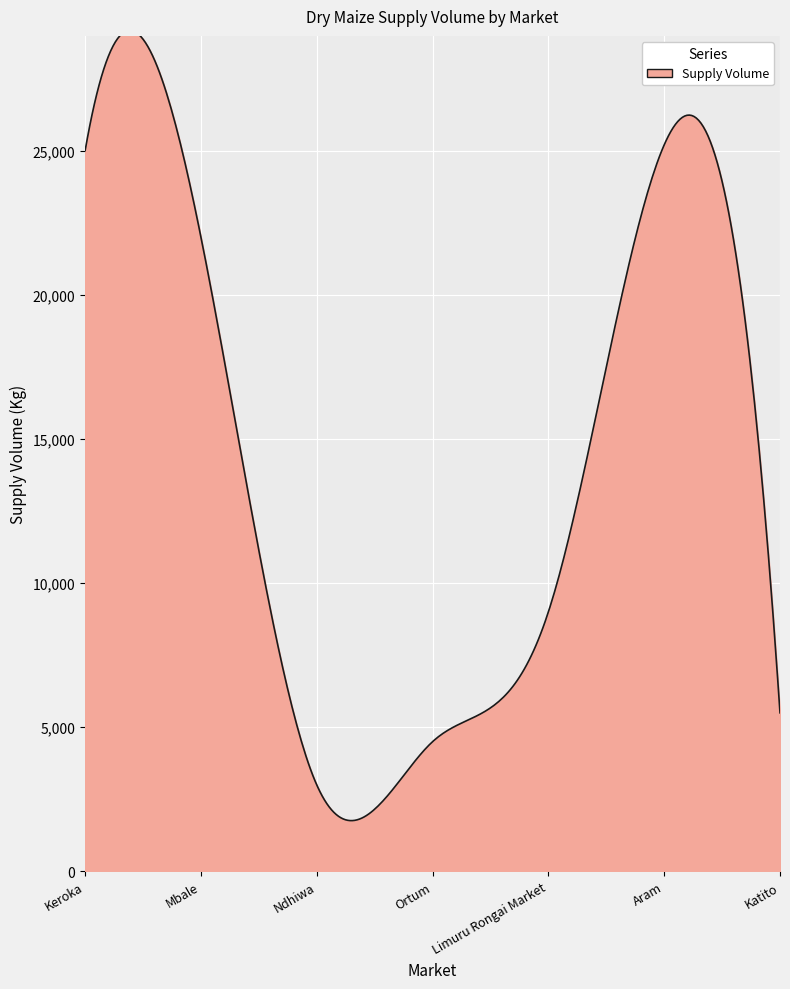

What is the greatest value displayed?

29170.1